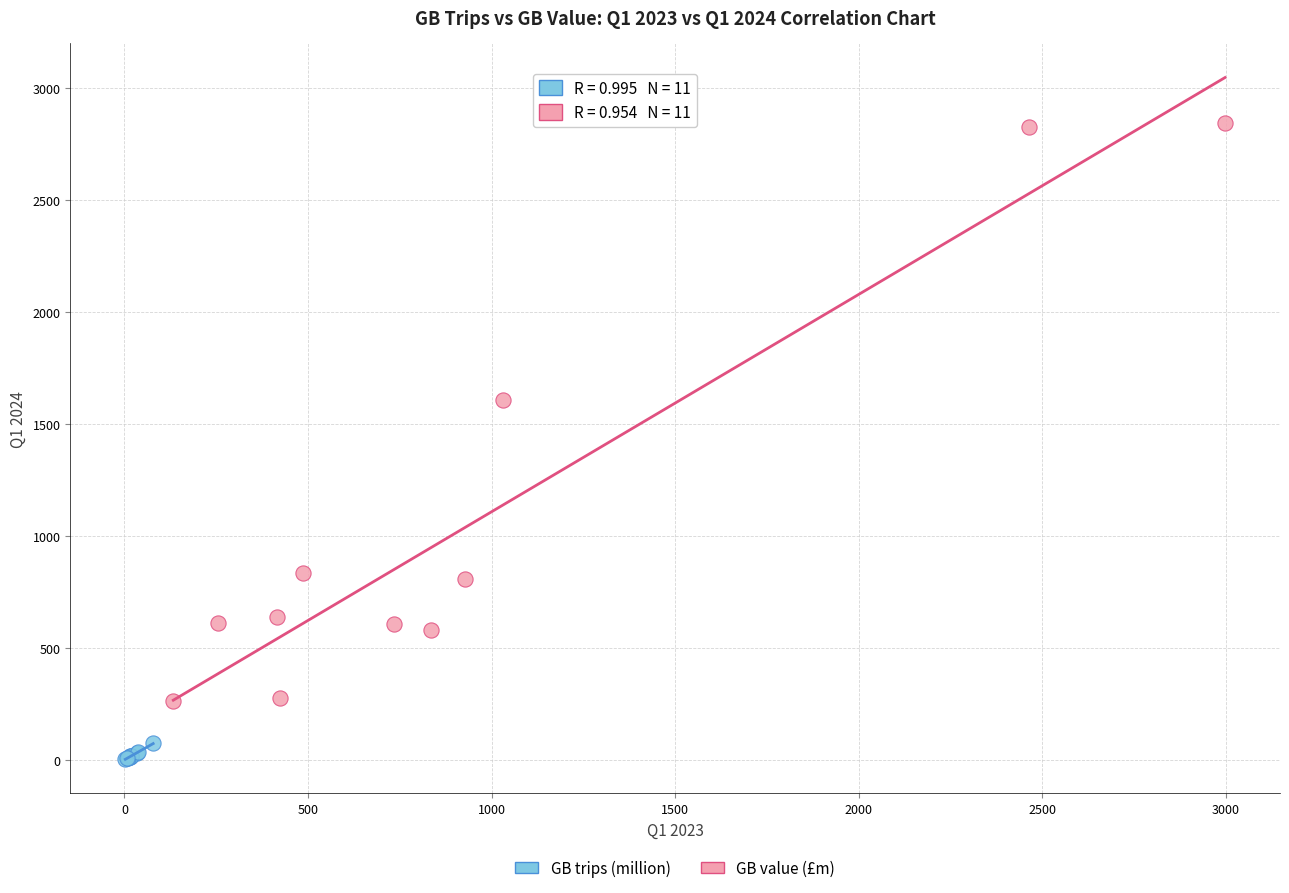

Which series has the largest Y range (max minus min)?

GB value (£m)